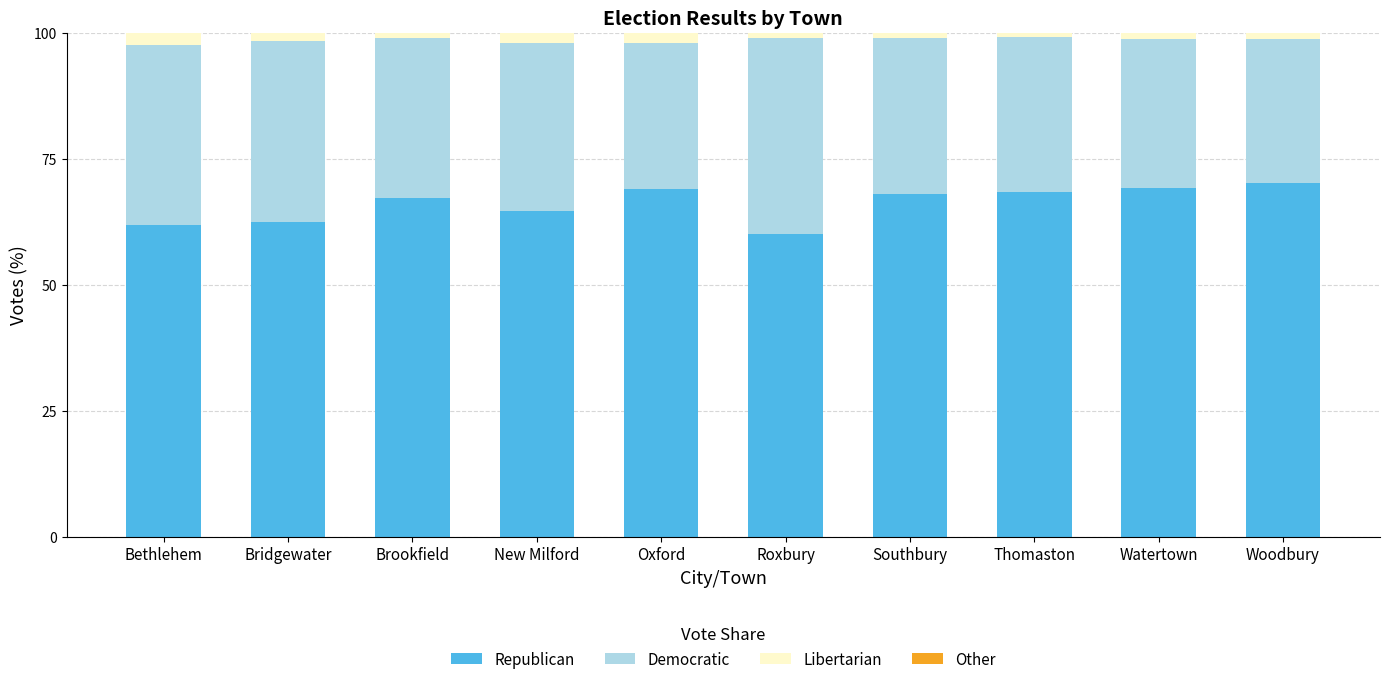

The value of Republican at Brookfield is 88.3. True or false?

False